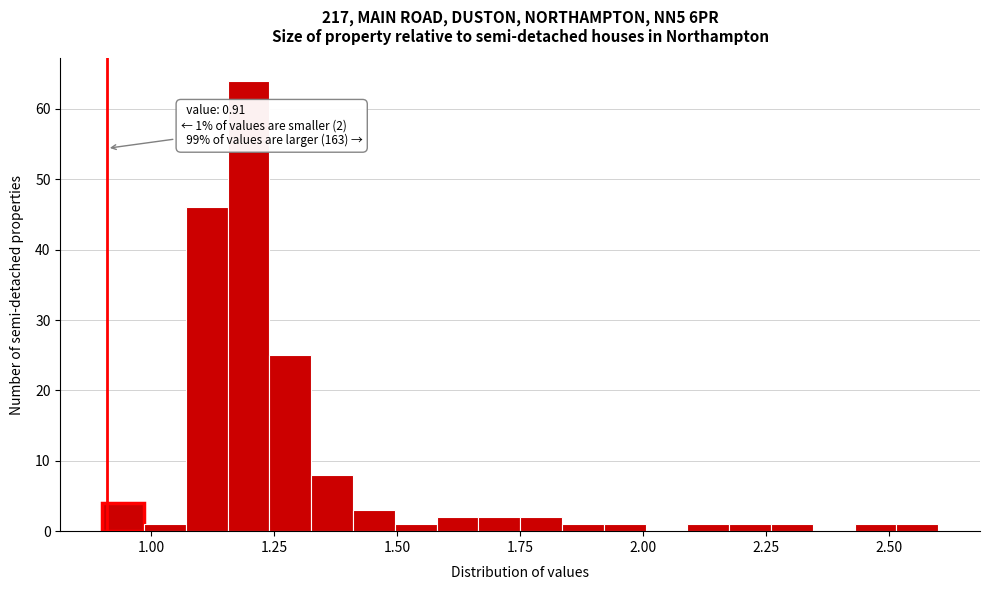

Around what value on the x-axis is the tallest bar? Give the approximate position of its centre, as read against the axis.

1.20